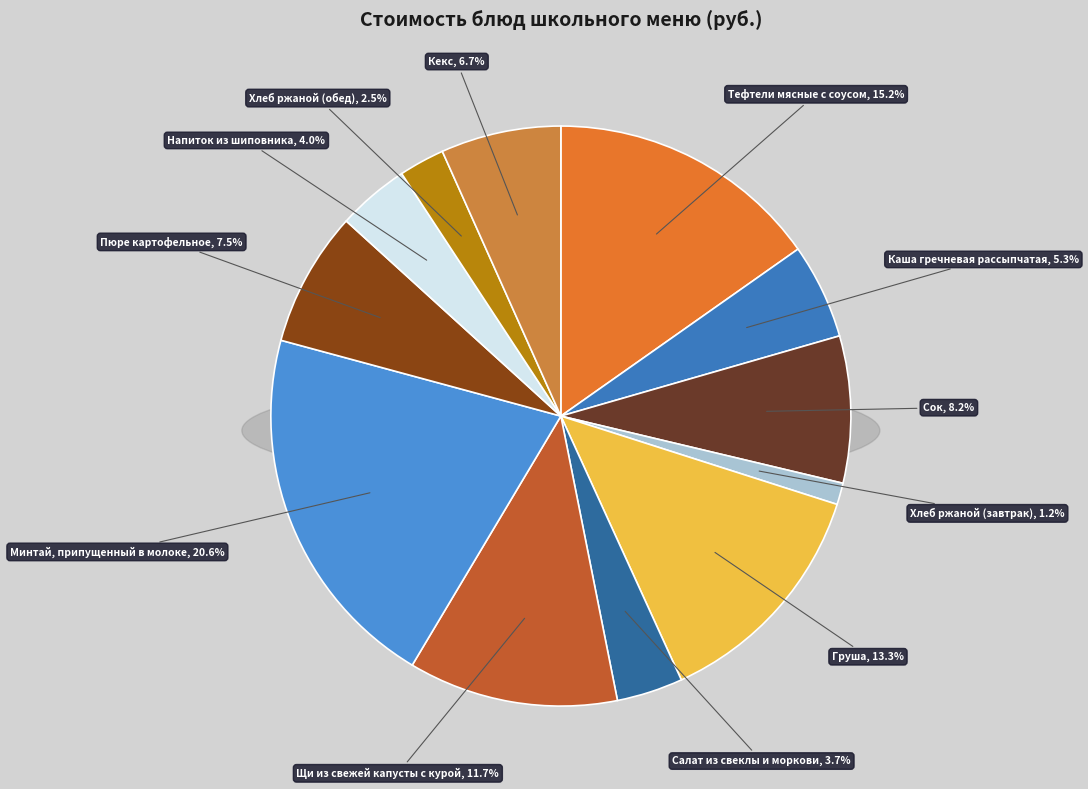

Does any single category account for the majority?

No